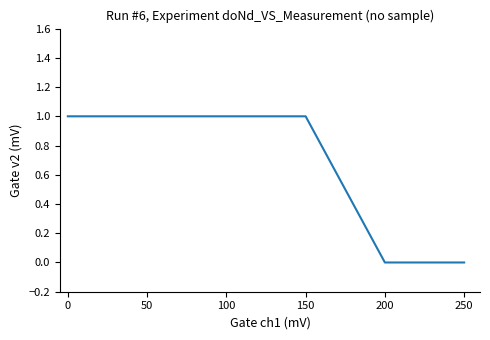

Reading right to left, what are all the values shown in this chart?

250=0	200=0	150=1	100=1	50=1	0=1